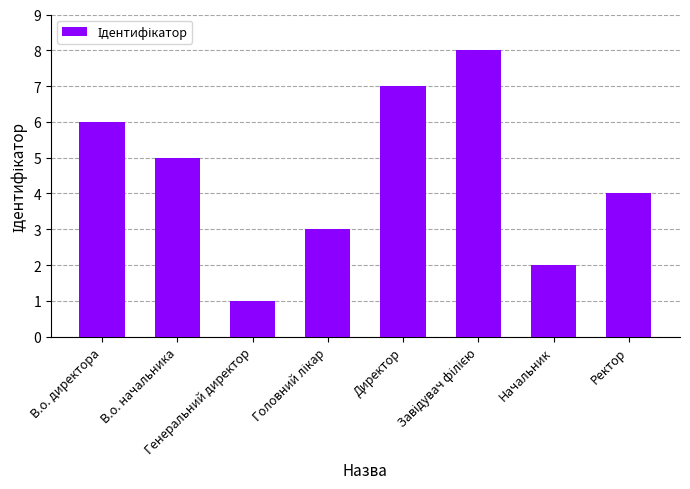

What is the greatest value displayed?

8